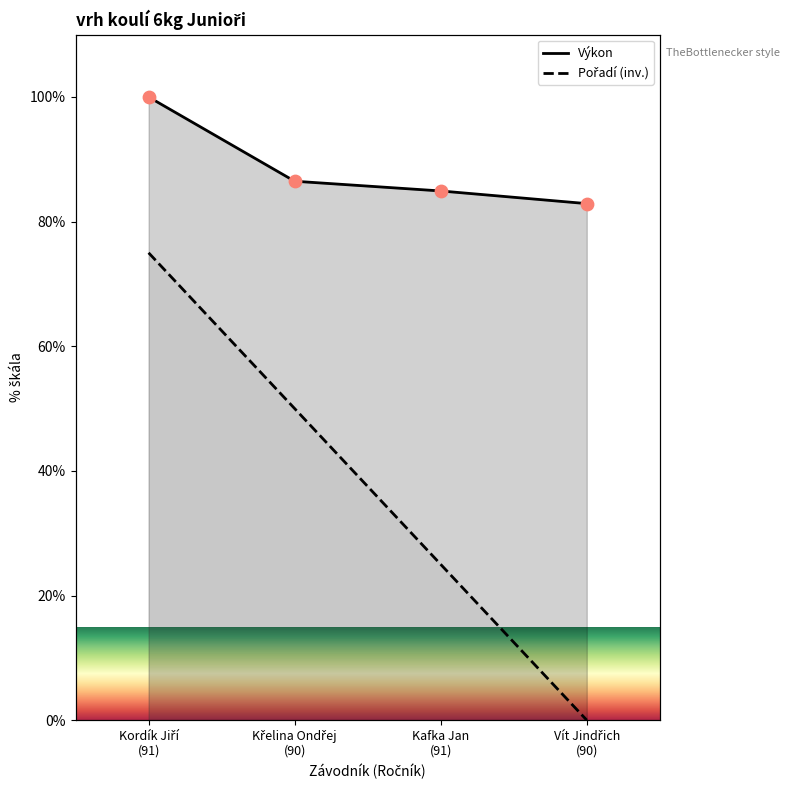

At which category is the sum across all series the highest?

Kordík Jiří
(91)